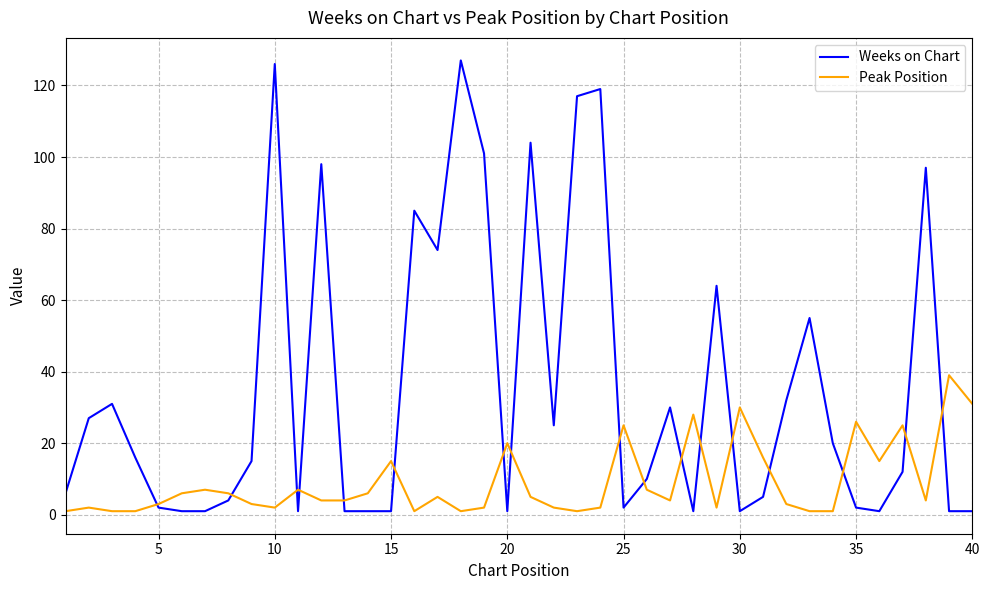

Rank the series by their average value, from lowest to highest.

Peak Position, Weeks on Chart